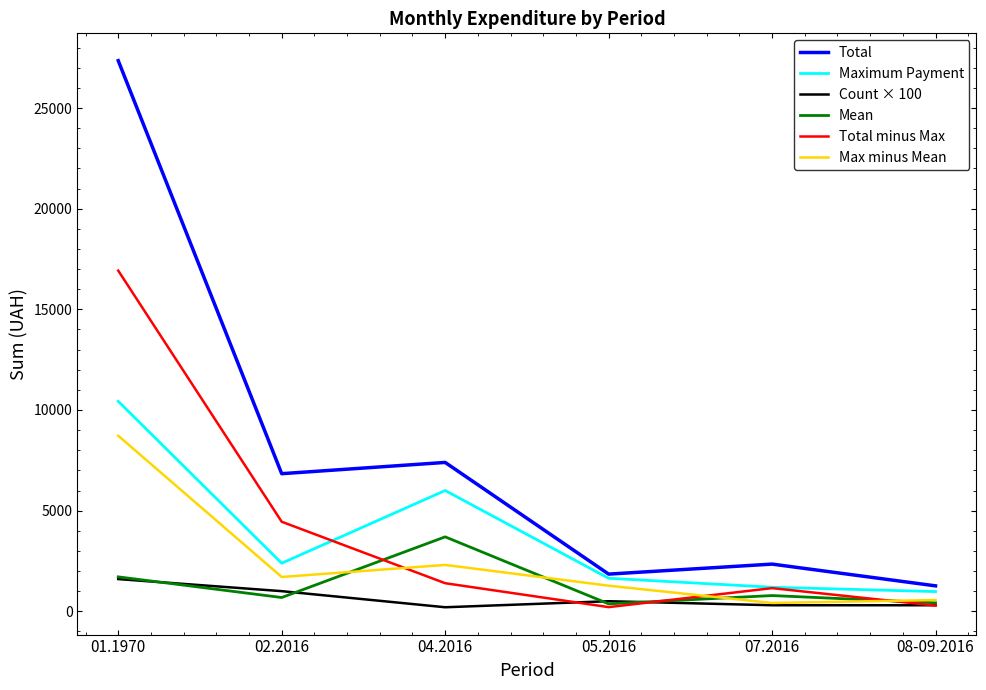

The Total minus Max series shows 2175.6 at 02.2016. True or false?

False